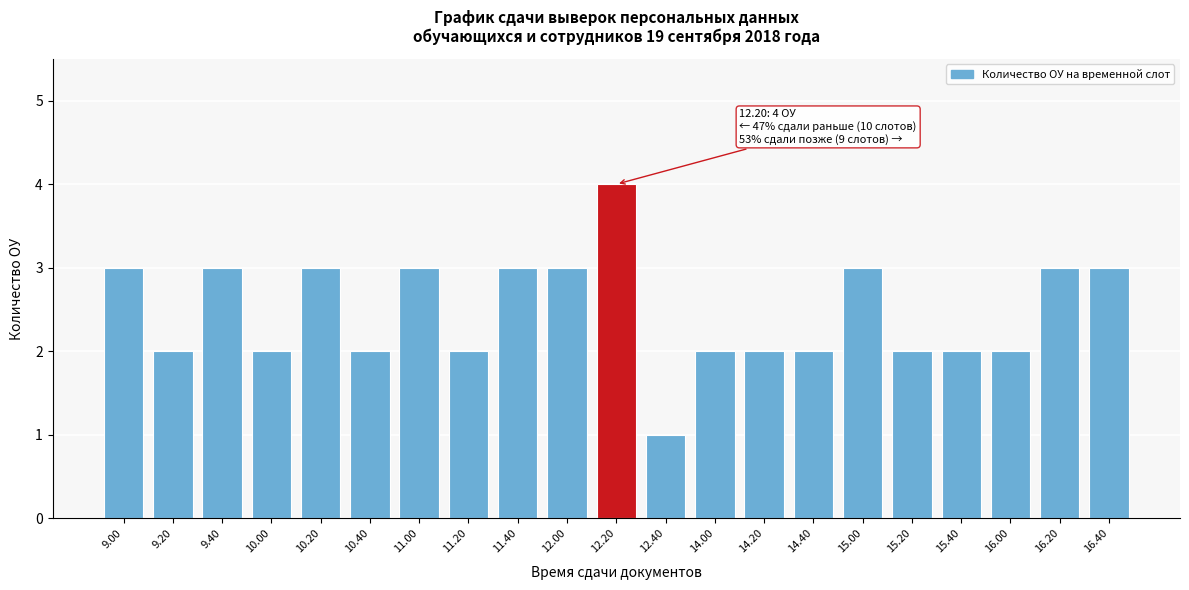

Reading left to right, transcribe all the data shown in this chart.

9.00=3	9.20=2	9.40=3	10.00=2	10.20=3	10.40=2	11.00=3	11.20=2	11.40=3	12.00=3	12.20=4	12.40=1	14.00=2	14.20=2	14.40=2	15.00=3	15.20=2	15.40=2	16.00=2	16.20=3	16.40=3